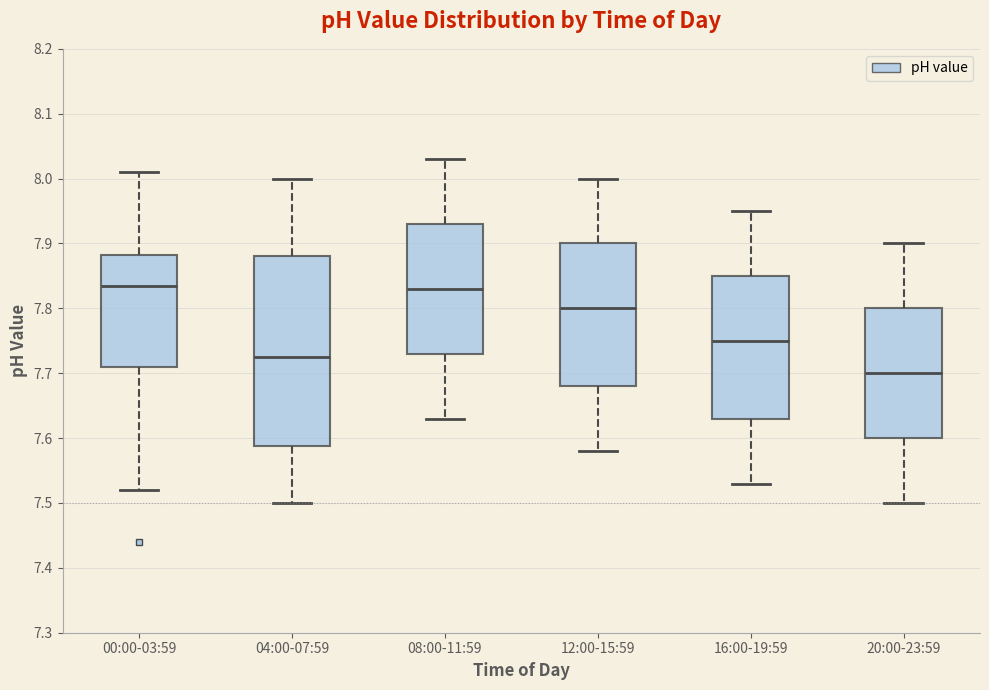

Comparing the boxes themselves (not the whiskers), which one is the tallest?

04:00-07:59